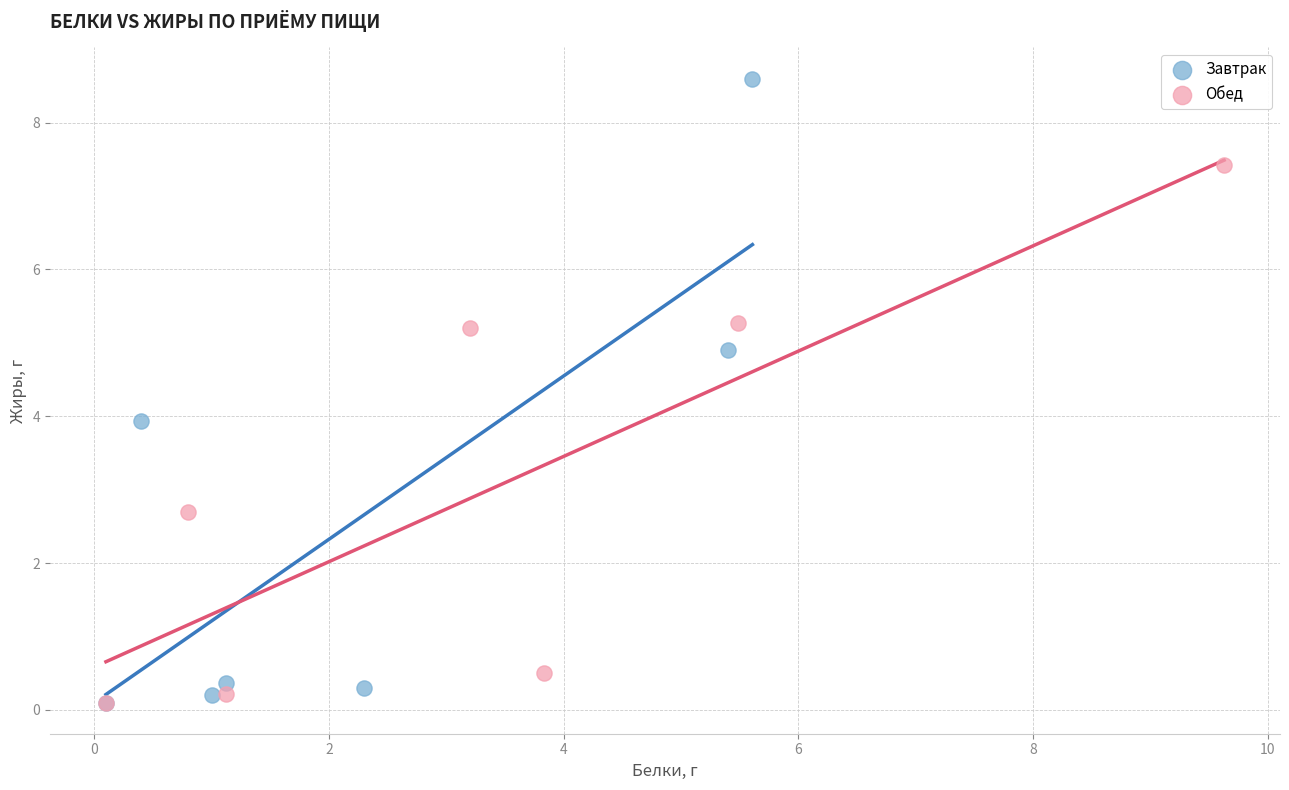

Which series reaches the maximum Y coordinate?

Завтрак